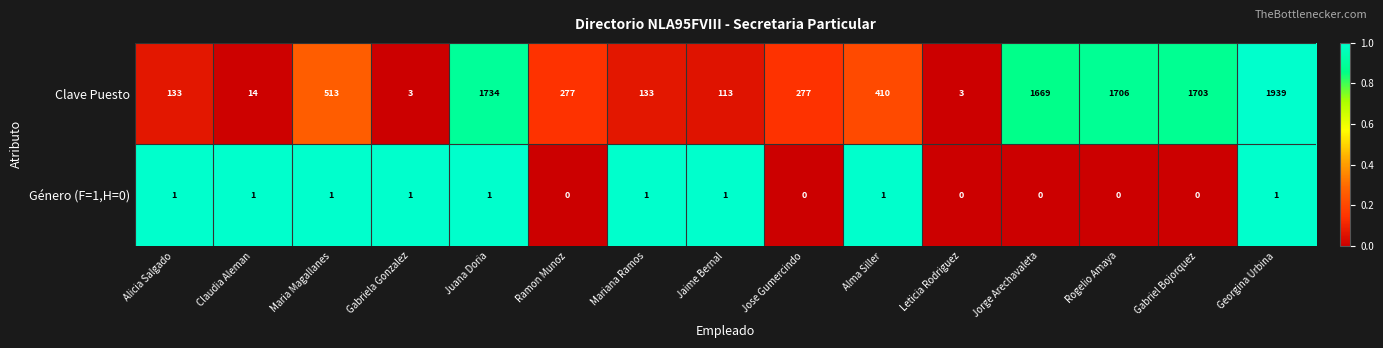

How many series are shown in this chart?

2